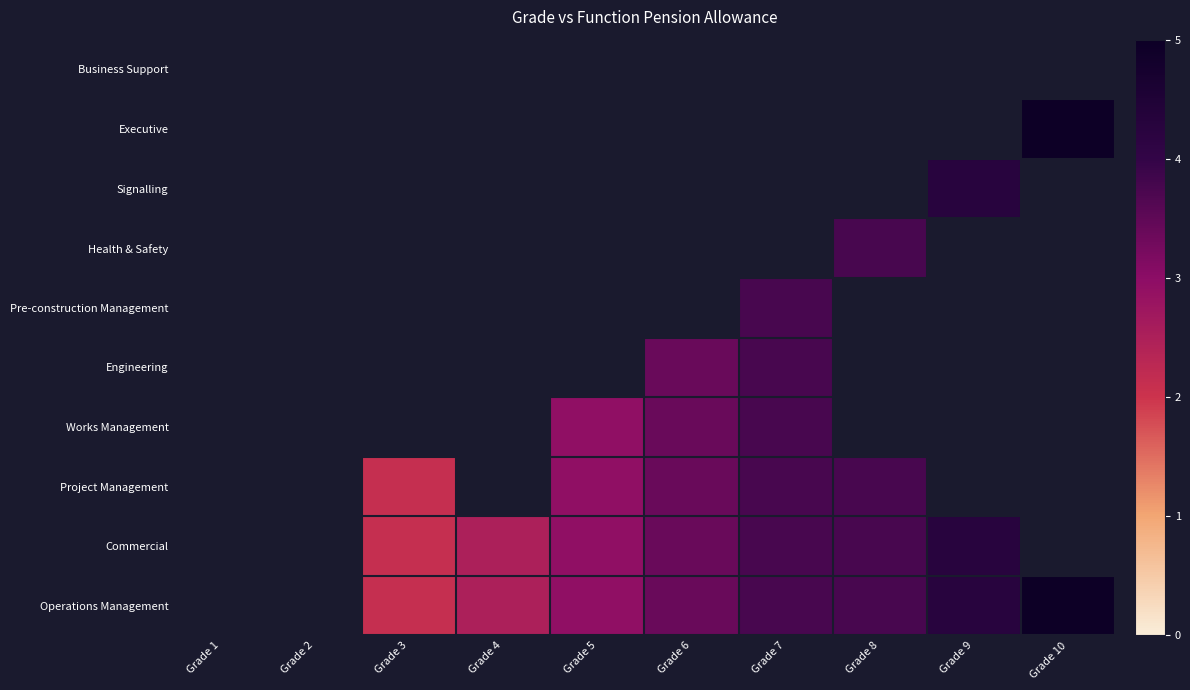

How many values in Health & Safety are above zero?

1